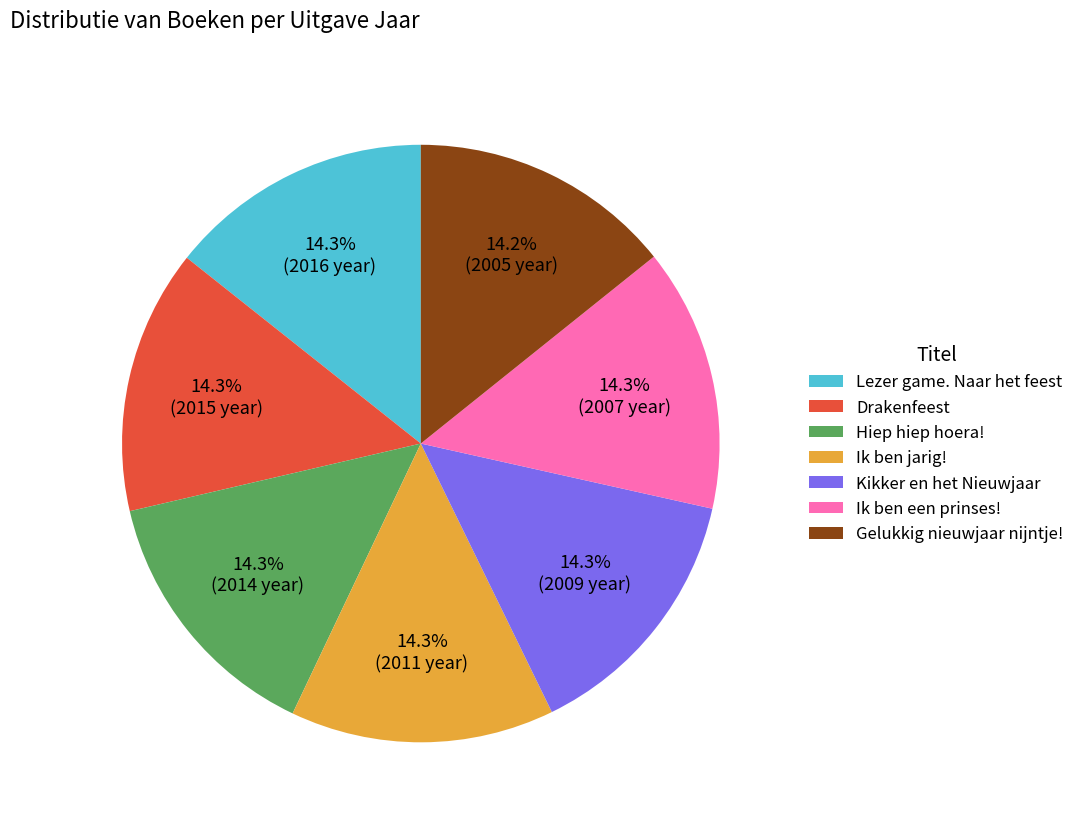

What percentage is the Hiep hiep hoera! slice, to the nearest percent?

14%